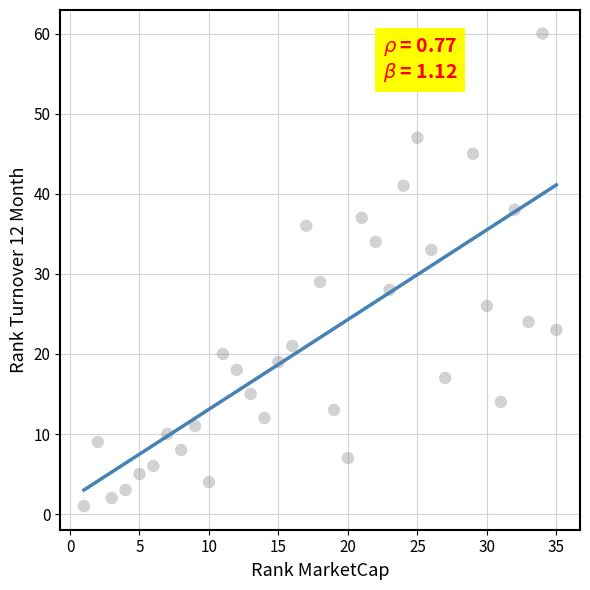

What is the range of X values (max minus min)?

34